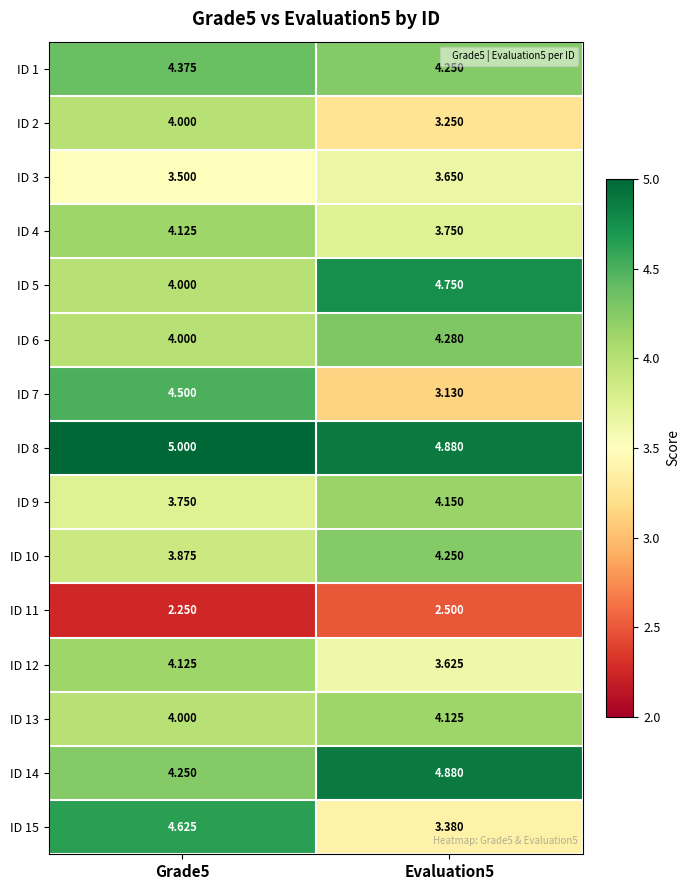

What is the total value across all series at Grade5?

60.4